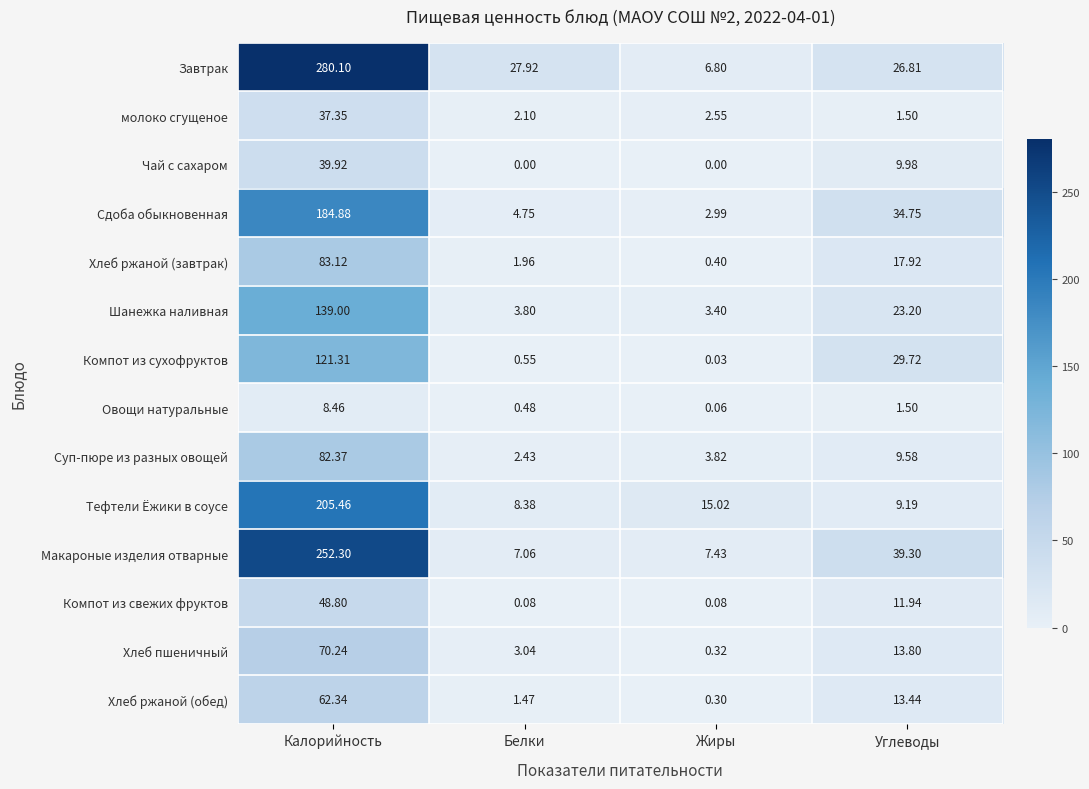

Rank the series by their maximum value, from highest to lowest.

Завтрак, Макароные изделия отварные, Тефтели Ёжики в соусе, Сдоба обыкновенная, Шанежка наливная, Компот из сухофруктов, Хлеб ржаной (завтрак), Суп-пюре из разных овощей, Хлеб пшеничный, Хлеб ржаной (обед), Компот из свежих фруктов, Чай с сахаром, молоко сгущеное, Овощи натуральные